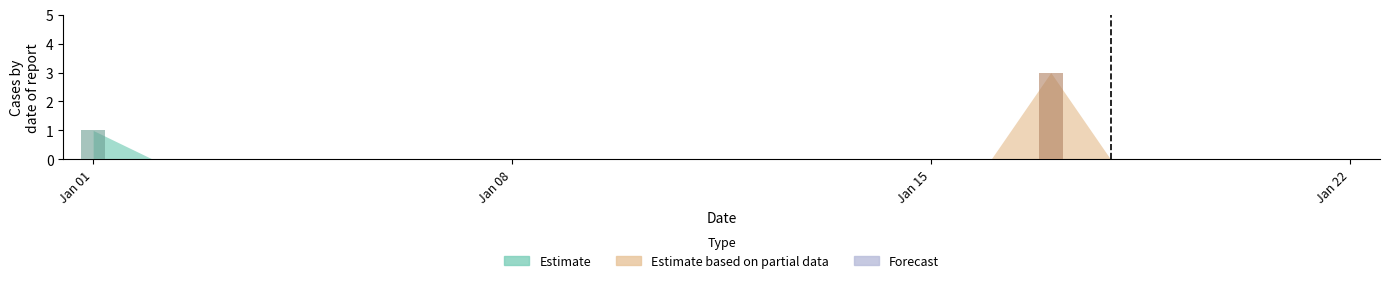

Which category has the highest value in the Estimate based on partial data series?

2023-01-17